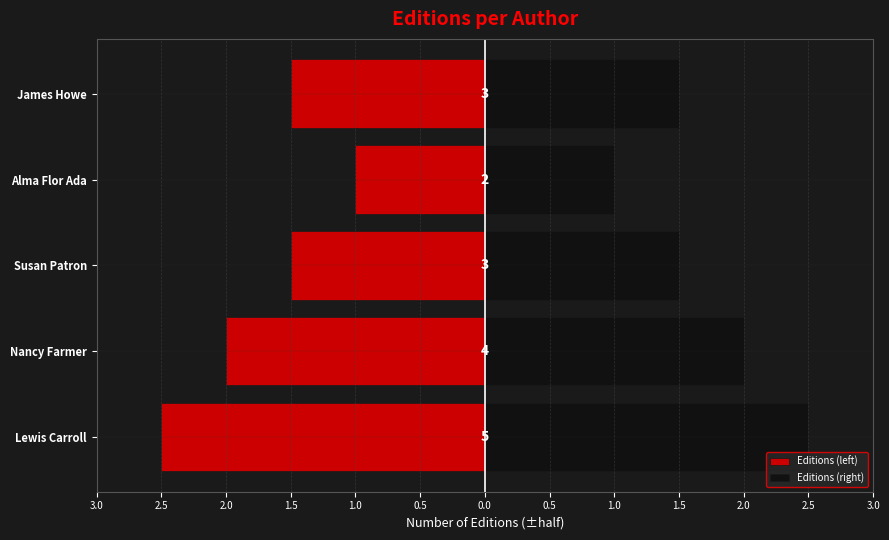

Is the value of Editions (right) at Nancy Farmer greater than the value of Editions (left) at Susan Patron?

Yes